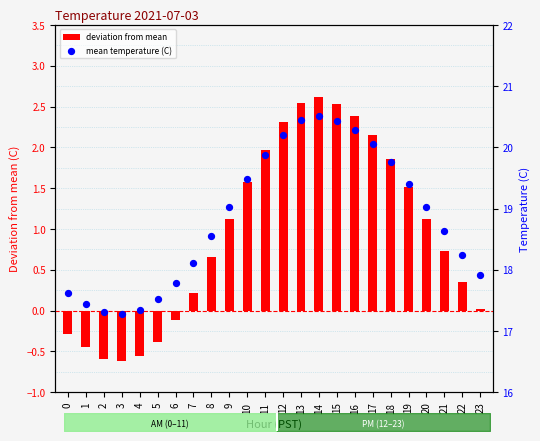

What are all the series names shown in the legend?

deviation from mean, mean temperature (C)